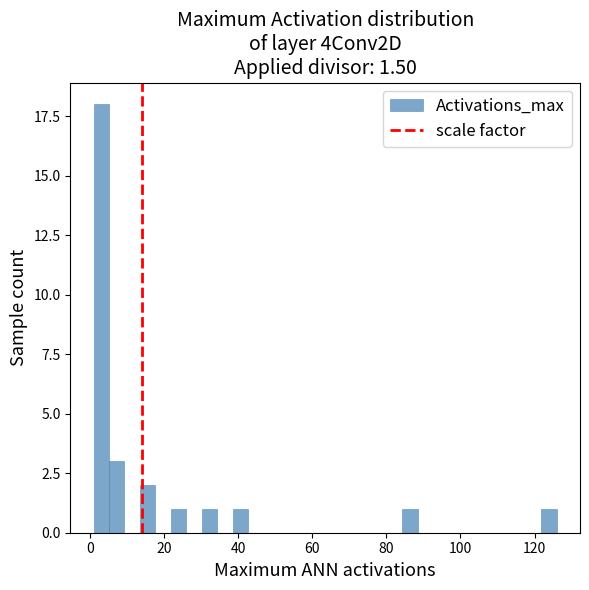

Around what value on the x-axis is the tallest bar? Give the approximate position of its centre, as read against the axis.

4